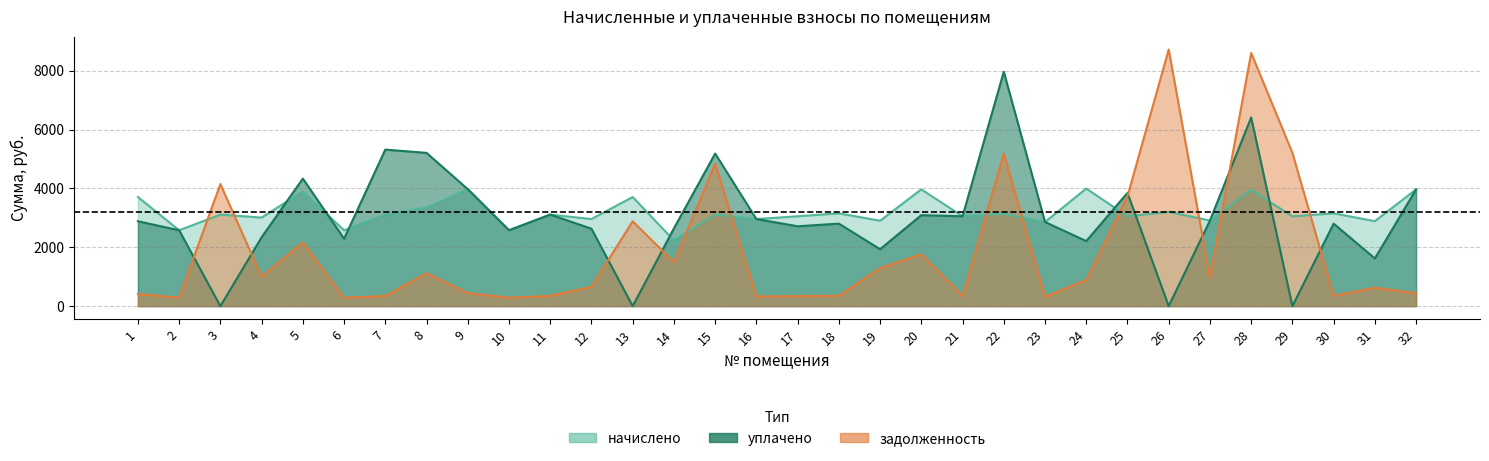

List the series in order of their peak value, lowest first.

начислено, уплачено, задолженность